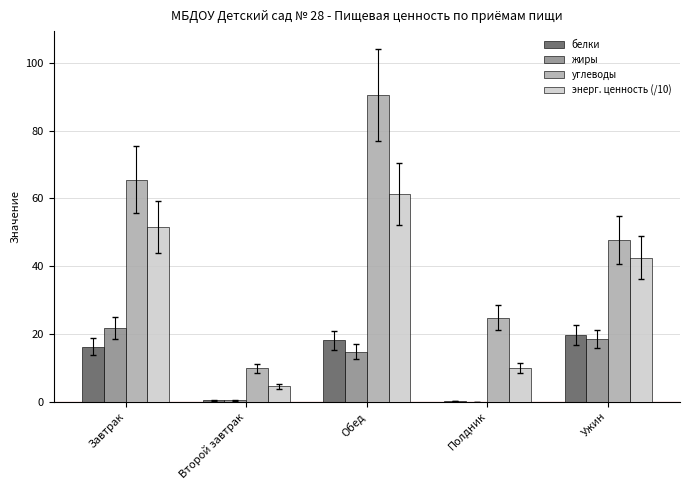

Are the bars horizontal?

No